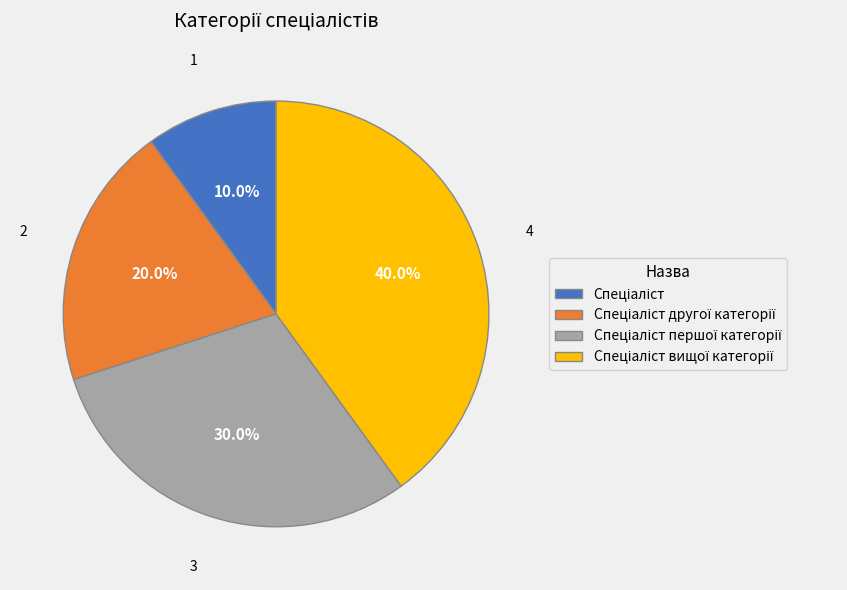

Does any single category account for the majority?

No